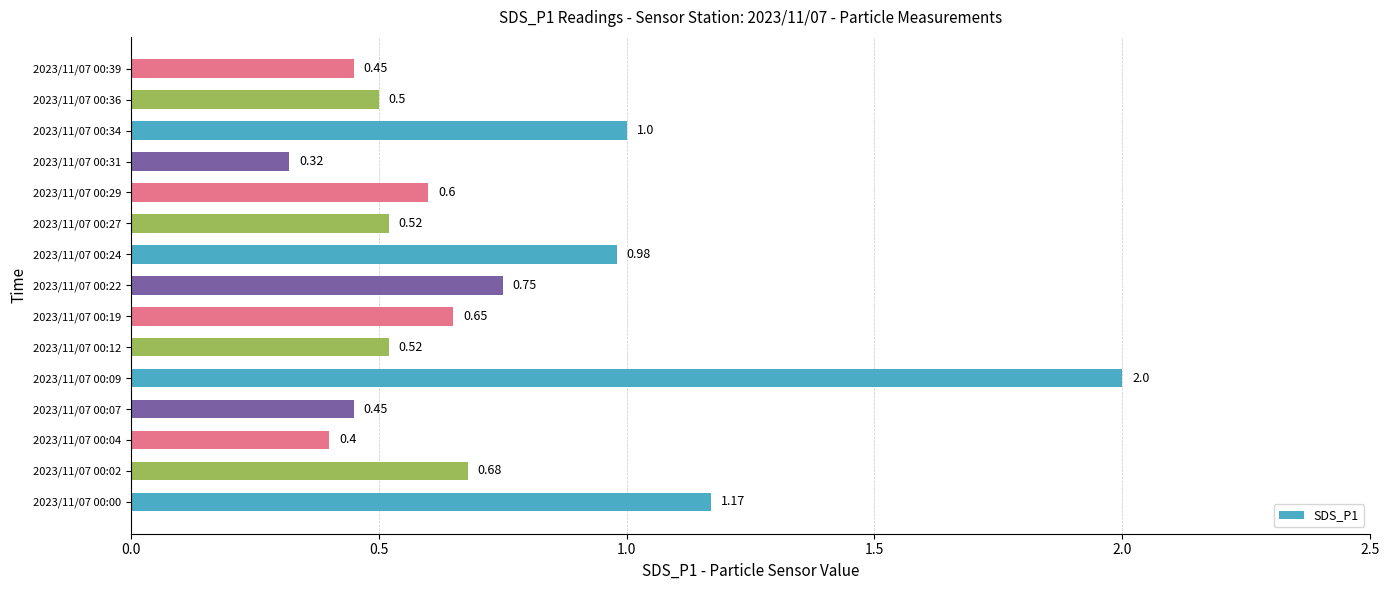

What is the difference between the maximum and minimum values?

1.7